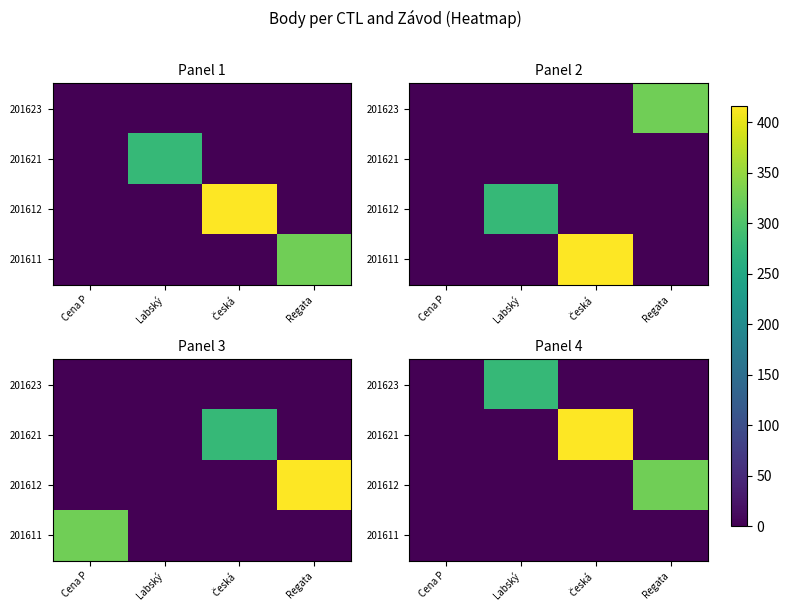

Is it true that 201621 equals -260 at Labský?

False